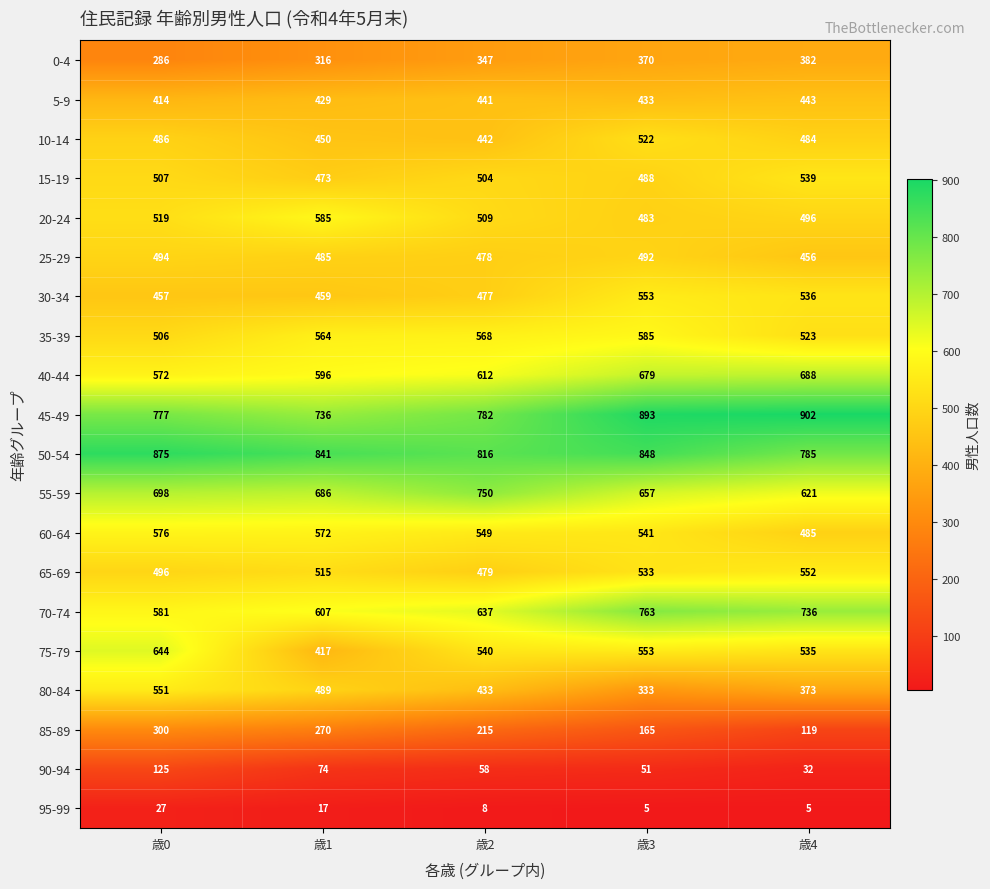

Which category has the highest value across all series?

歳4